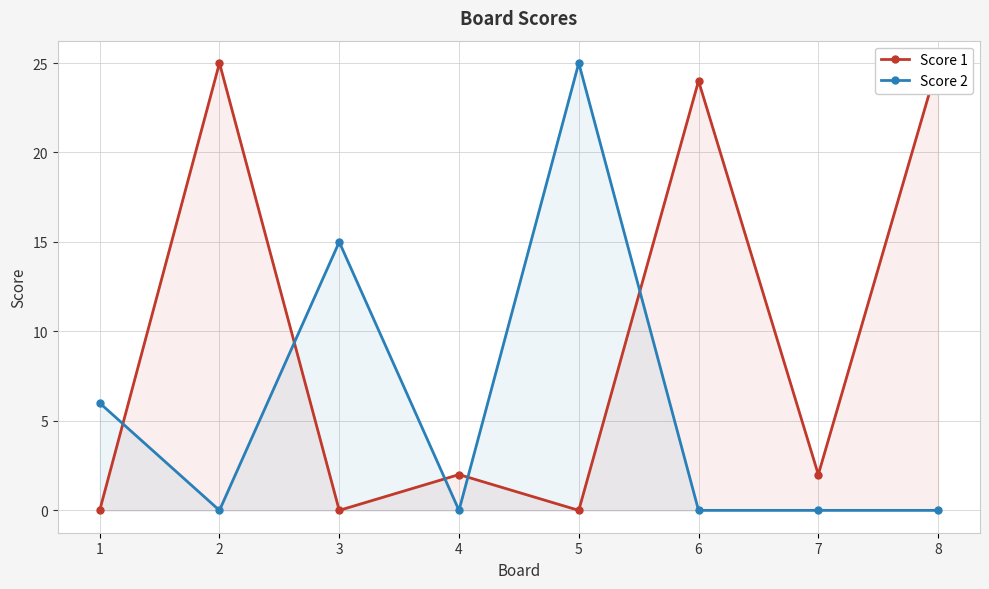

What is the value of the Score 1 point at the 4th from the left?

2